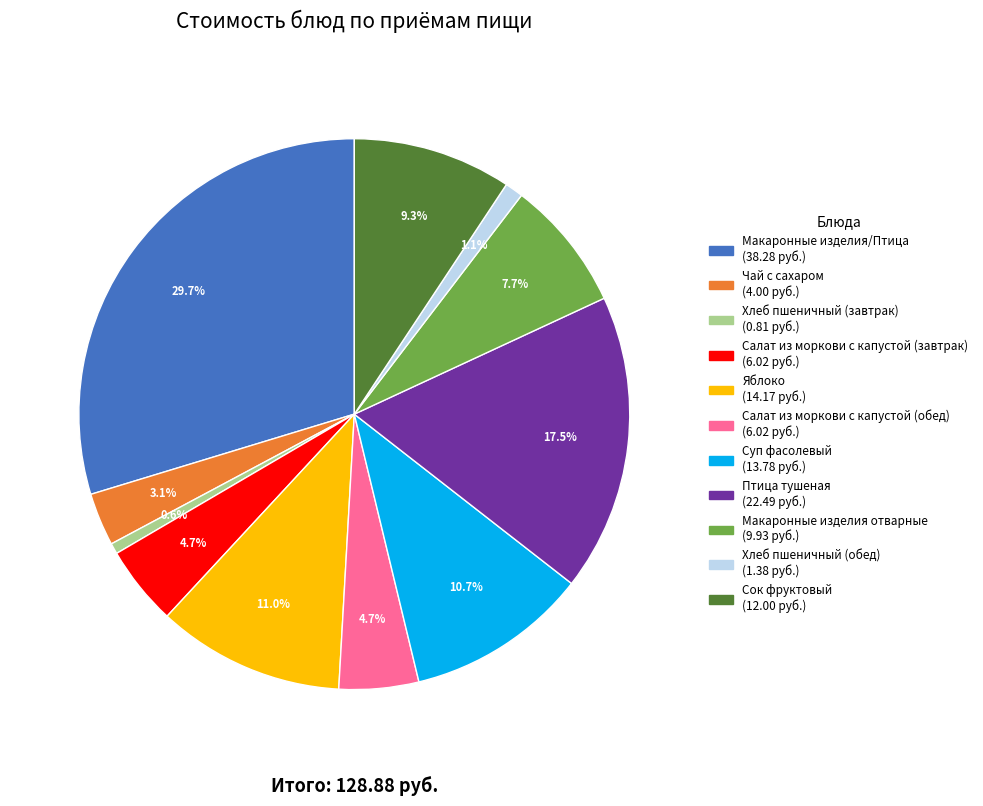

Count the number of slices in the pie.

11